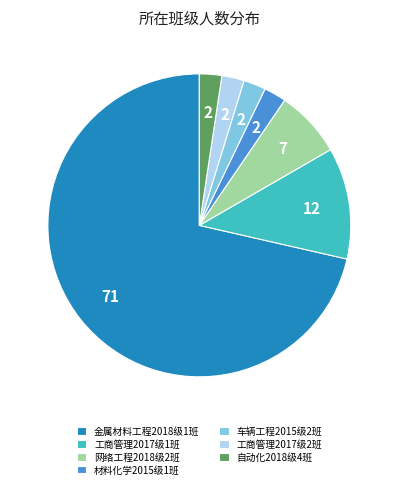

Which category has the biggest portion of the pie?

金属材料工程2018级1班